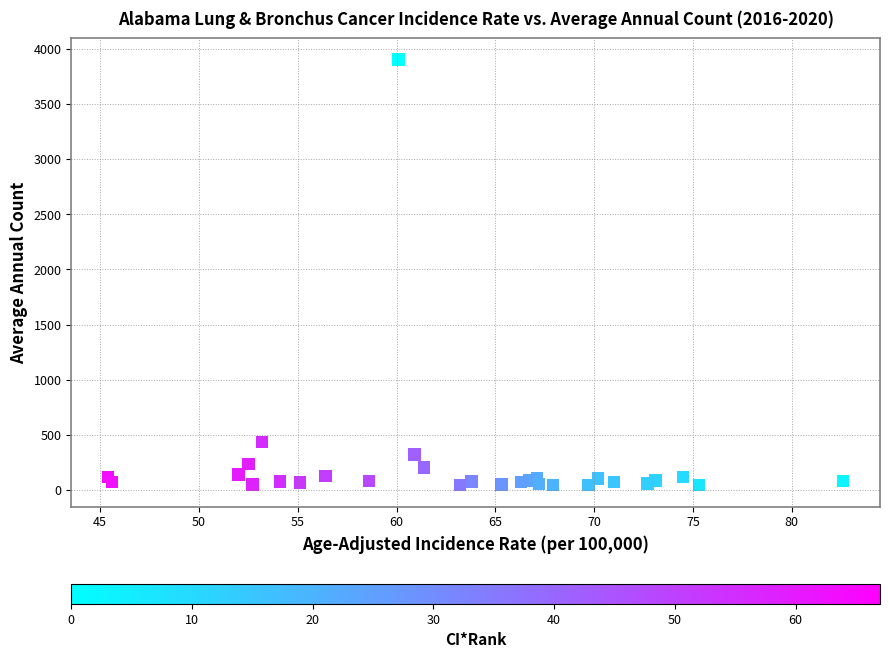

What Y value in the scatter plot is closest to 1974?

437